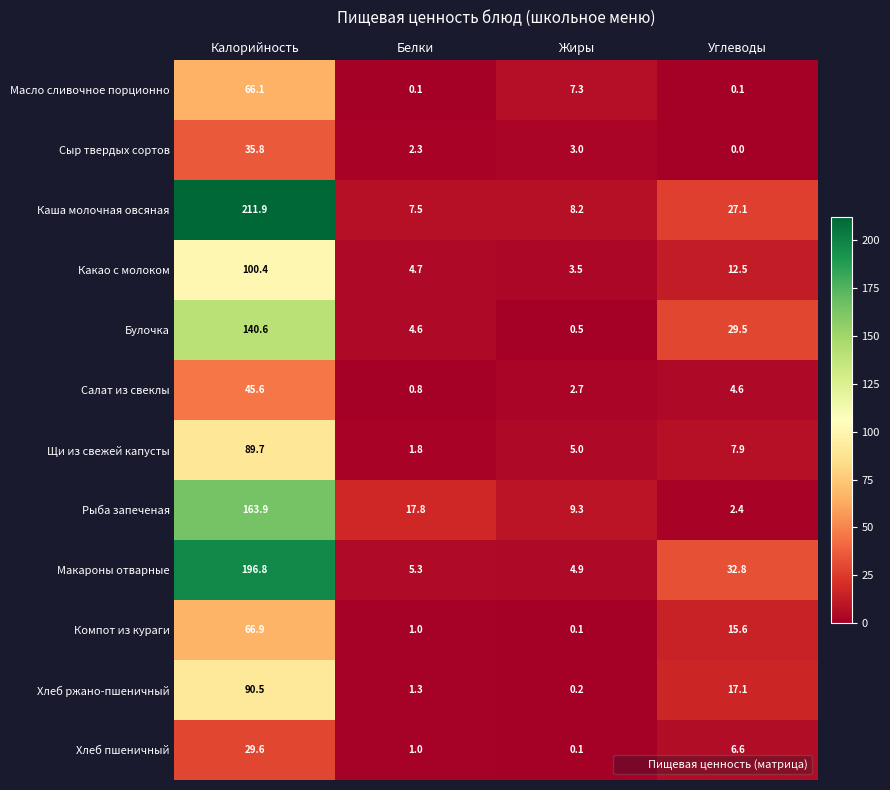

What is the total value across all series at Калорийность?

1237.8